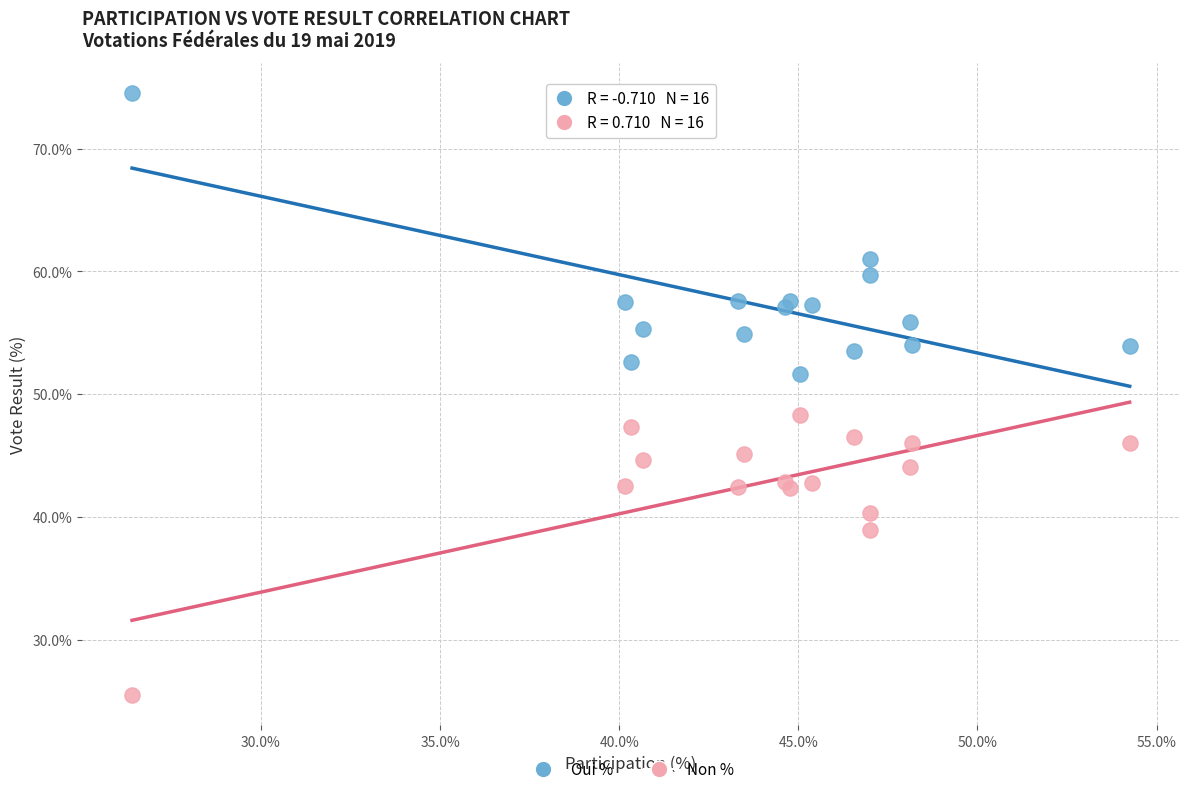

What is the X range (max minus min) for the scatter plot?

27.9